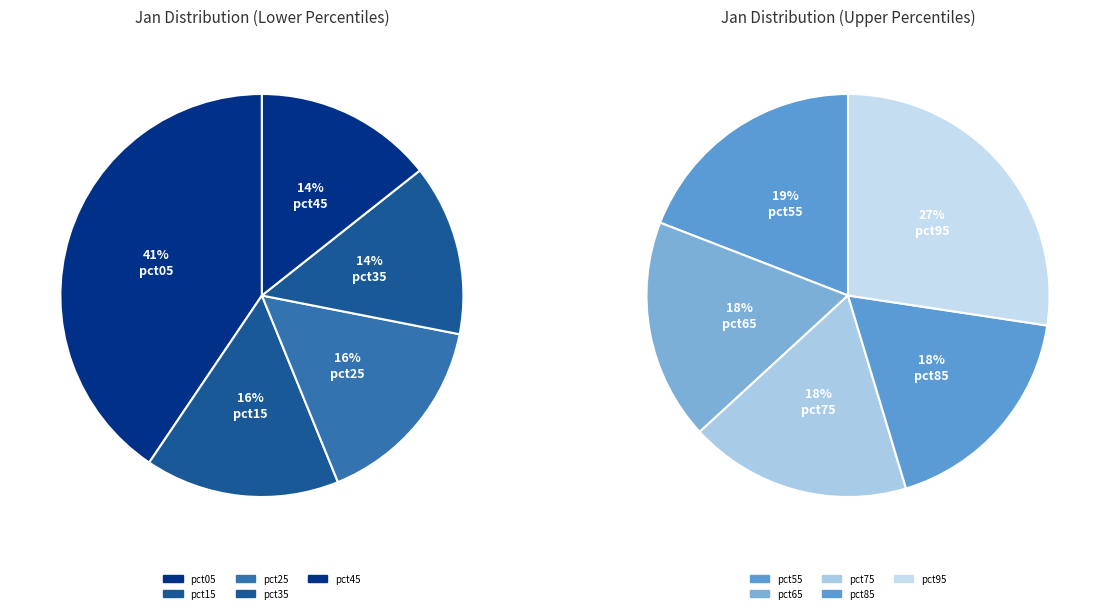

To the nearest percent, what is the average slice percentage?

10%